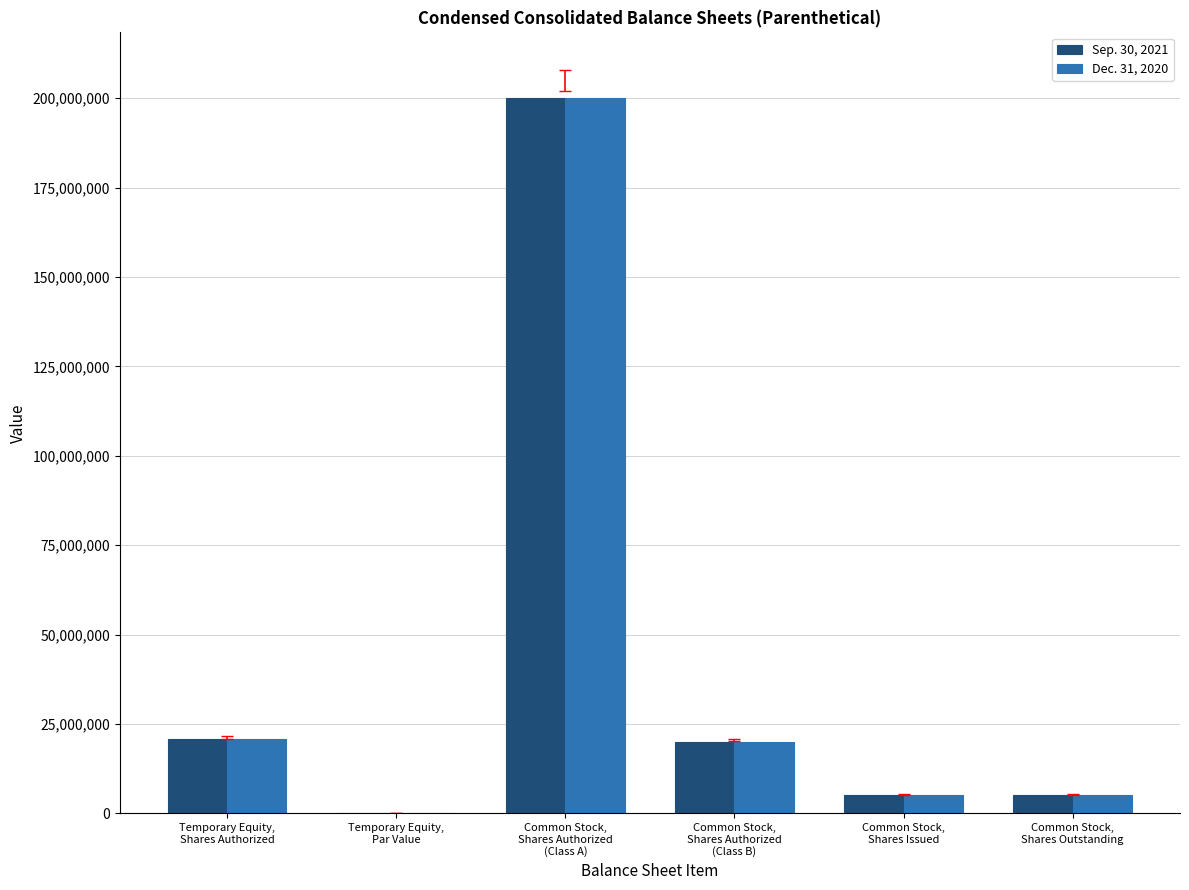

At which label does Dec. 31, 2020 reach its peak?

Common Stock,
Shares Authorized
(Class A)